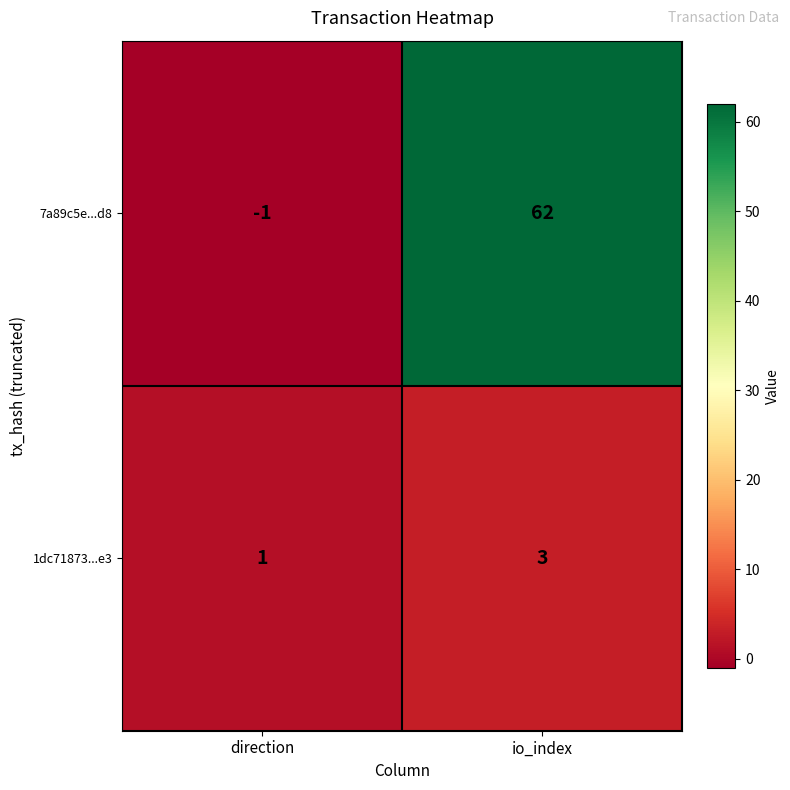

At which category does the chart reach its peak across all series?

io_index